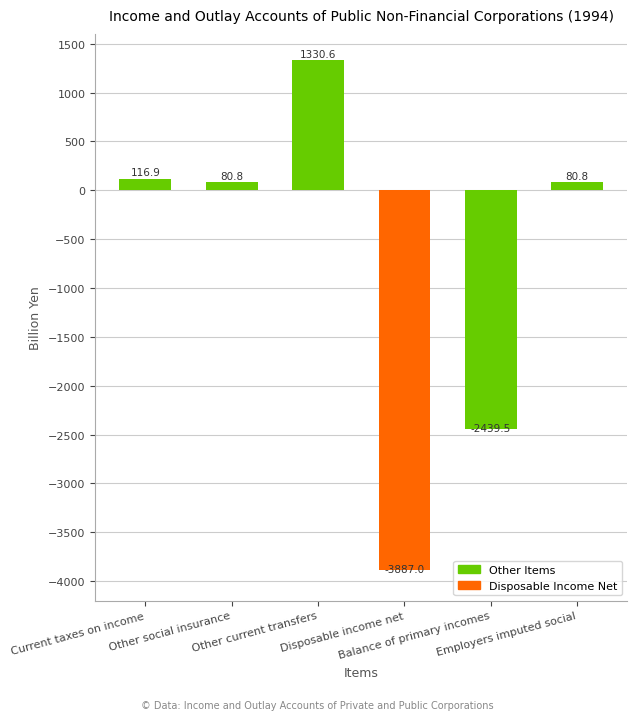

What is the label of the 3rd bar from the left?

Other current transfers